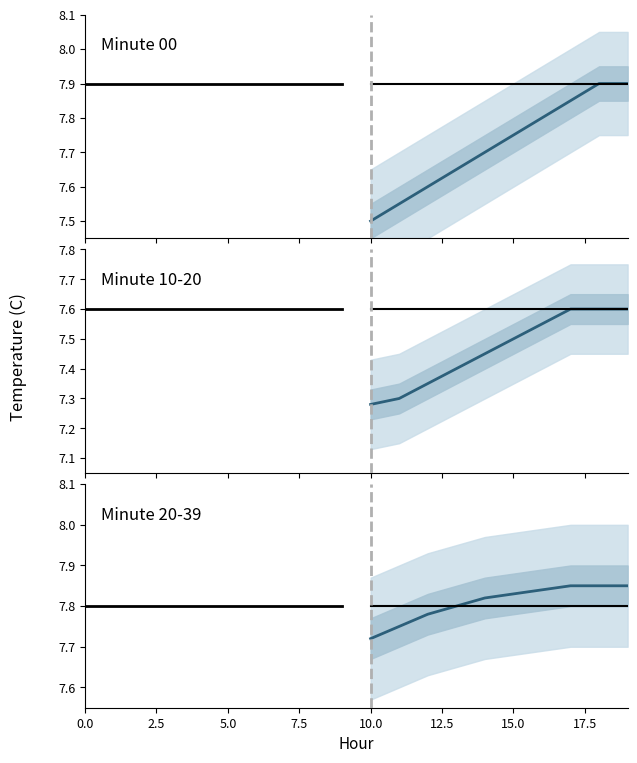

Rank the series by their maximum value, from highest to lowest.

projected mean, baseline, baseline future